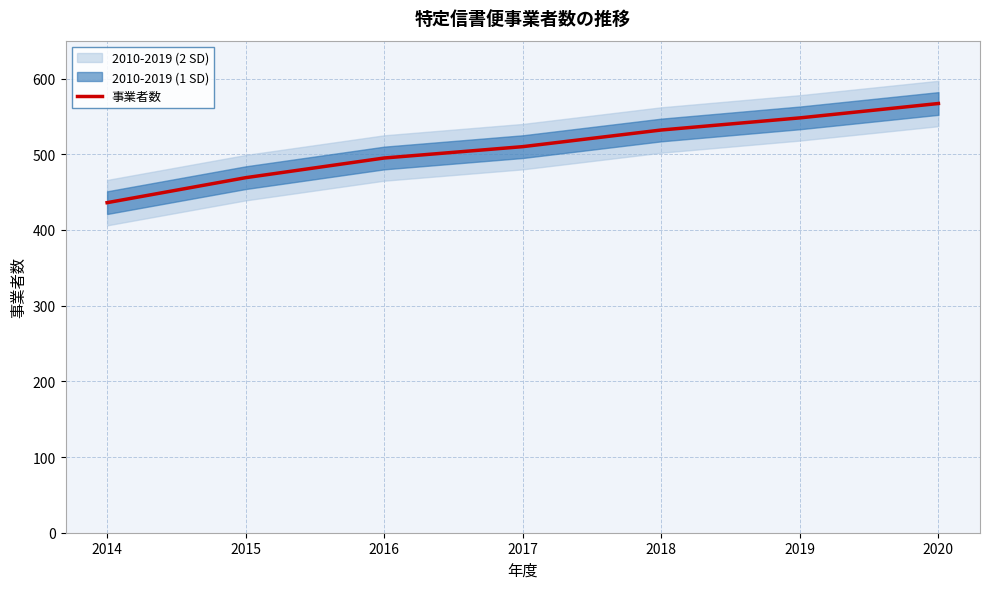

The value at 2015 is 779. True or false?

False